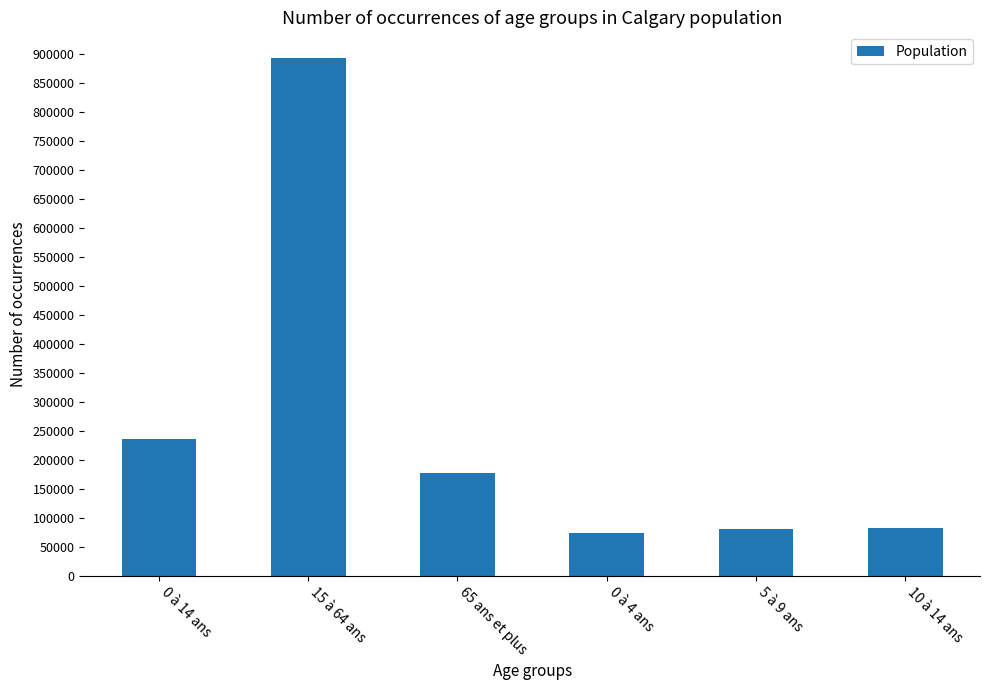

At which label is the value closest to 483682?

0 à 14 ans